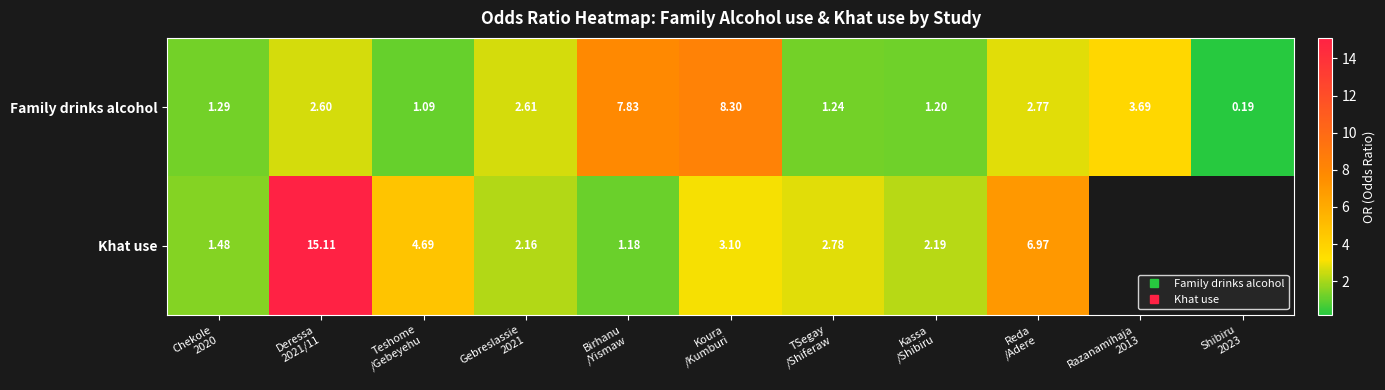

What is the maximum value for Family drinks alcohol?

8.3